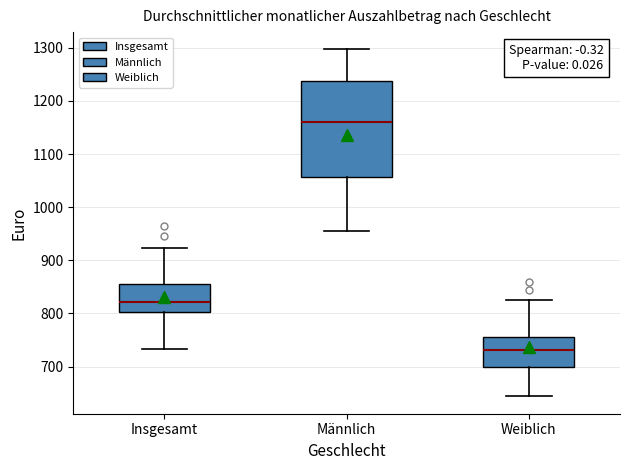

Reading left to right, read every box against the y-axis: the position of its median line, the range the box covers, and the ends of its whiskers. The values are not printed on the chart, so give them approximately, as read against the axis.

Insgesamt: median 820, box 800 to 850, whiskers 730 to 920
Männlich: median 1160, box 1060 to 1240, whiskers 960 to 1300
Weiblich: median 730, box 700 to 760, whiskers 640 to 830